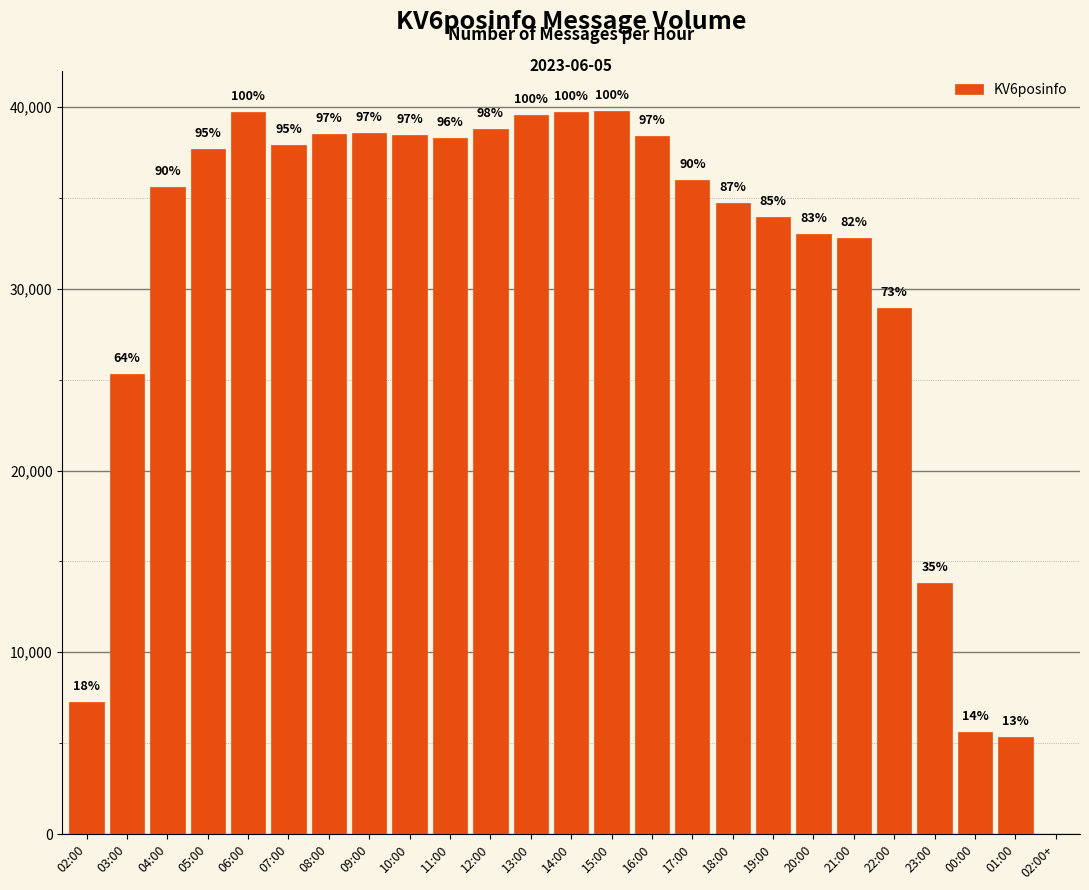

What is the value of the 9th bar from the left?

38437